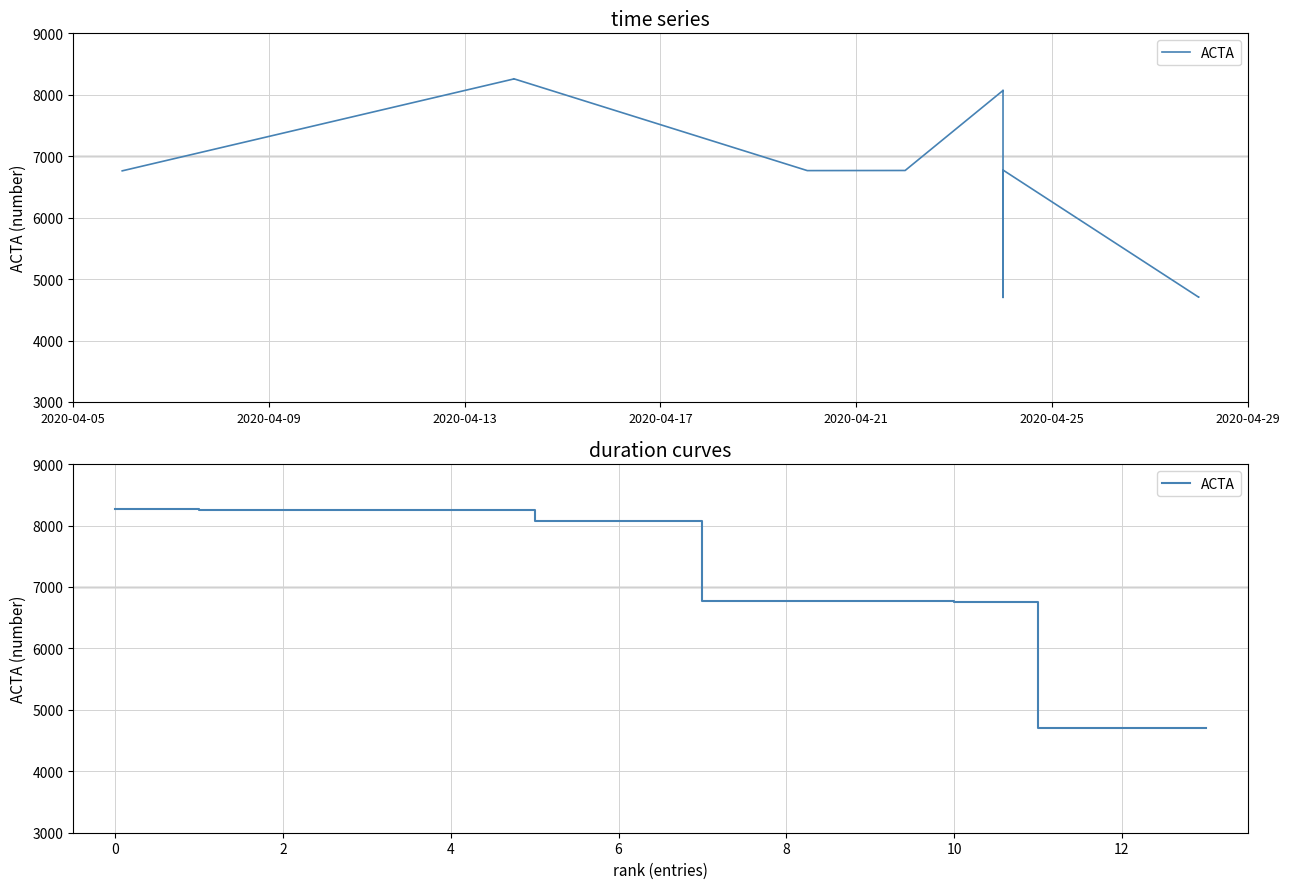

At which label is the value closest to 6481?

10